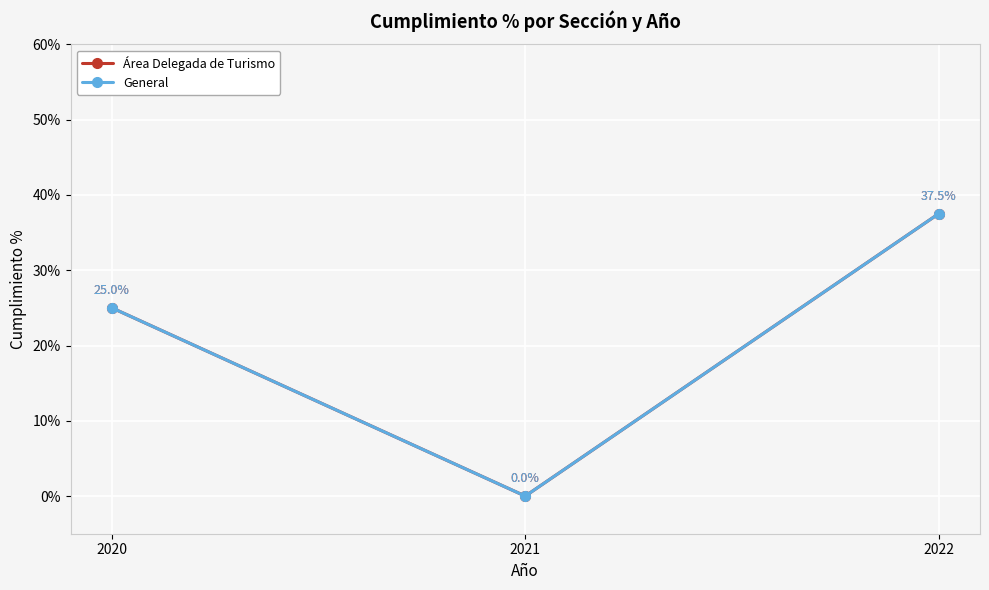

Which series has the largest total across all categories?

Área Delegada de Turismo